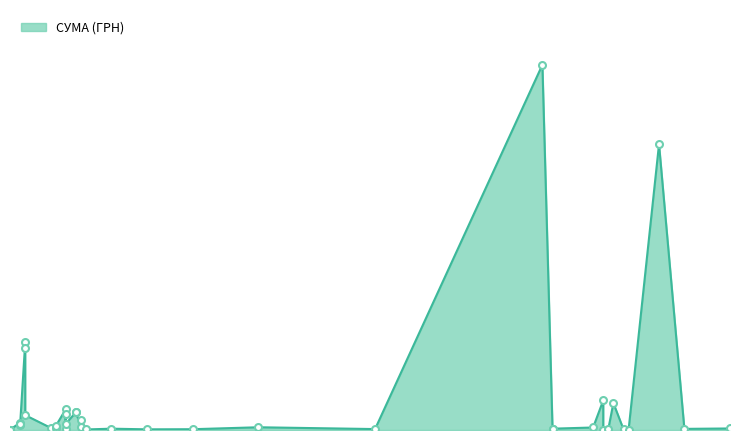

True or false: there are more than 1 points higher than both neighbors.

True